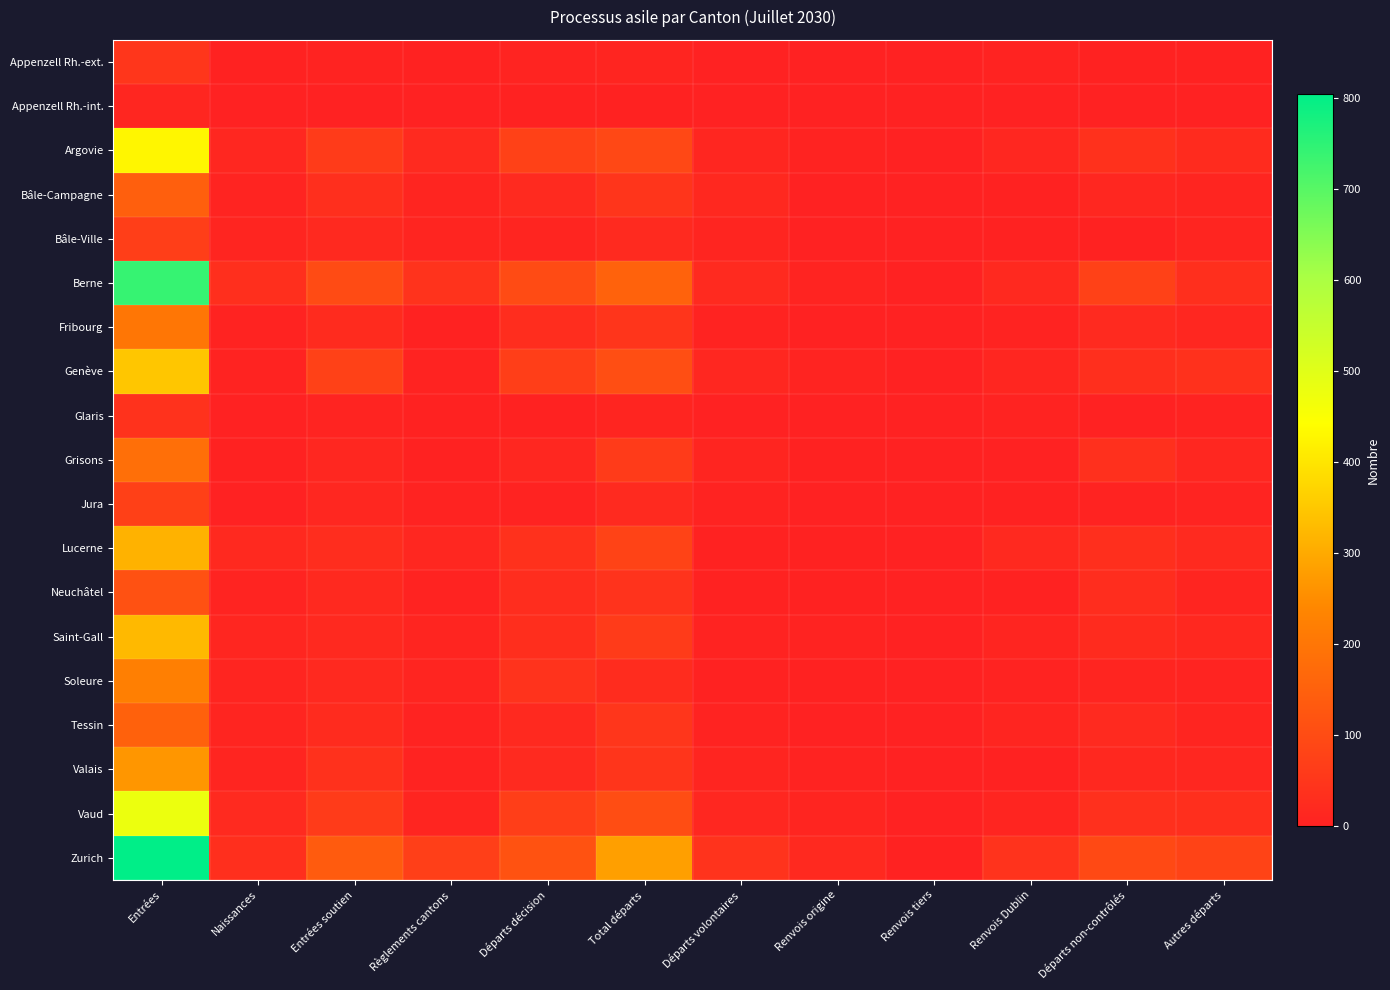

What is the spread (max minus min) of values at Règlements cantons?

70